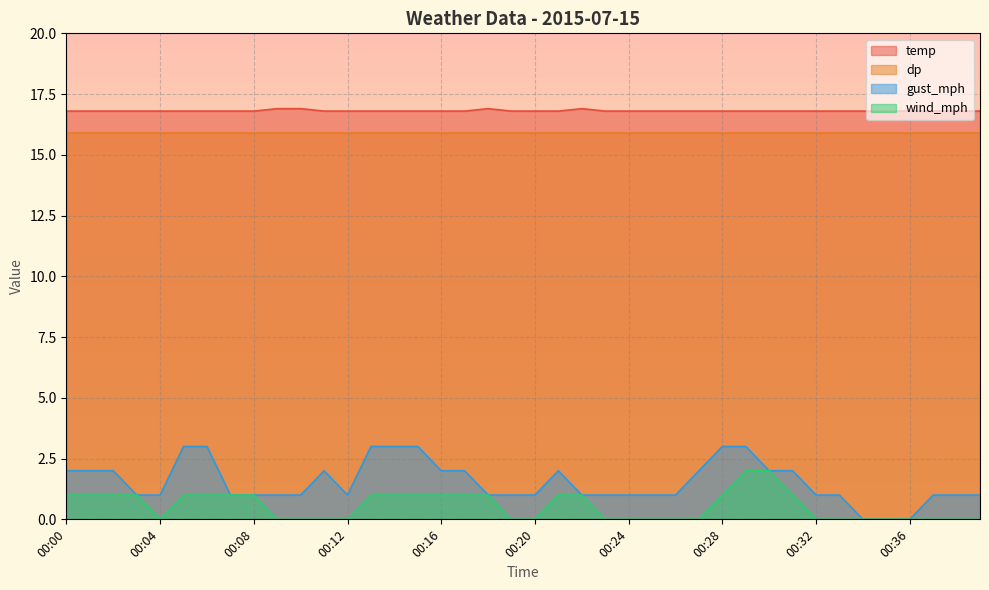

Which has a higher value, 00:37 or 00:01?

00:37